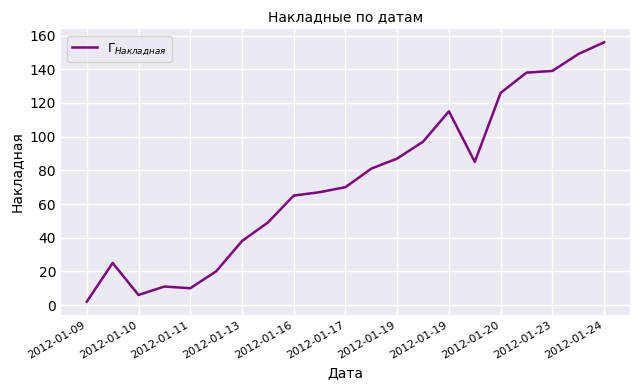

What is the greatest value displayed?

156